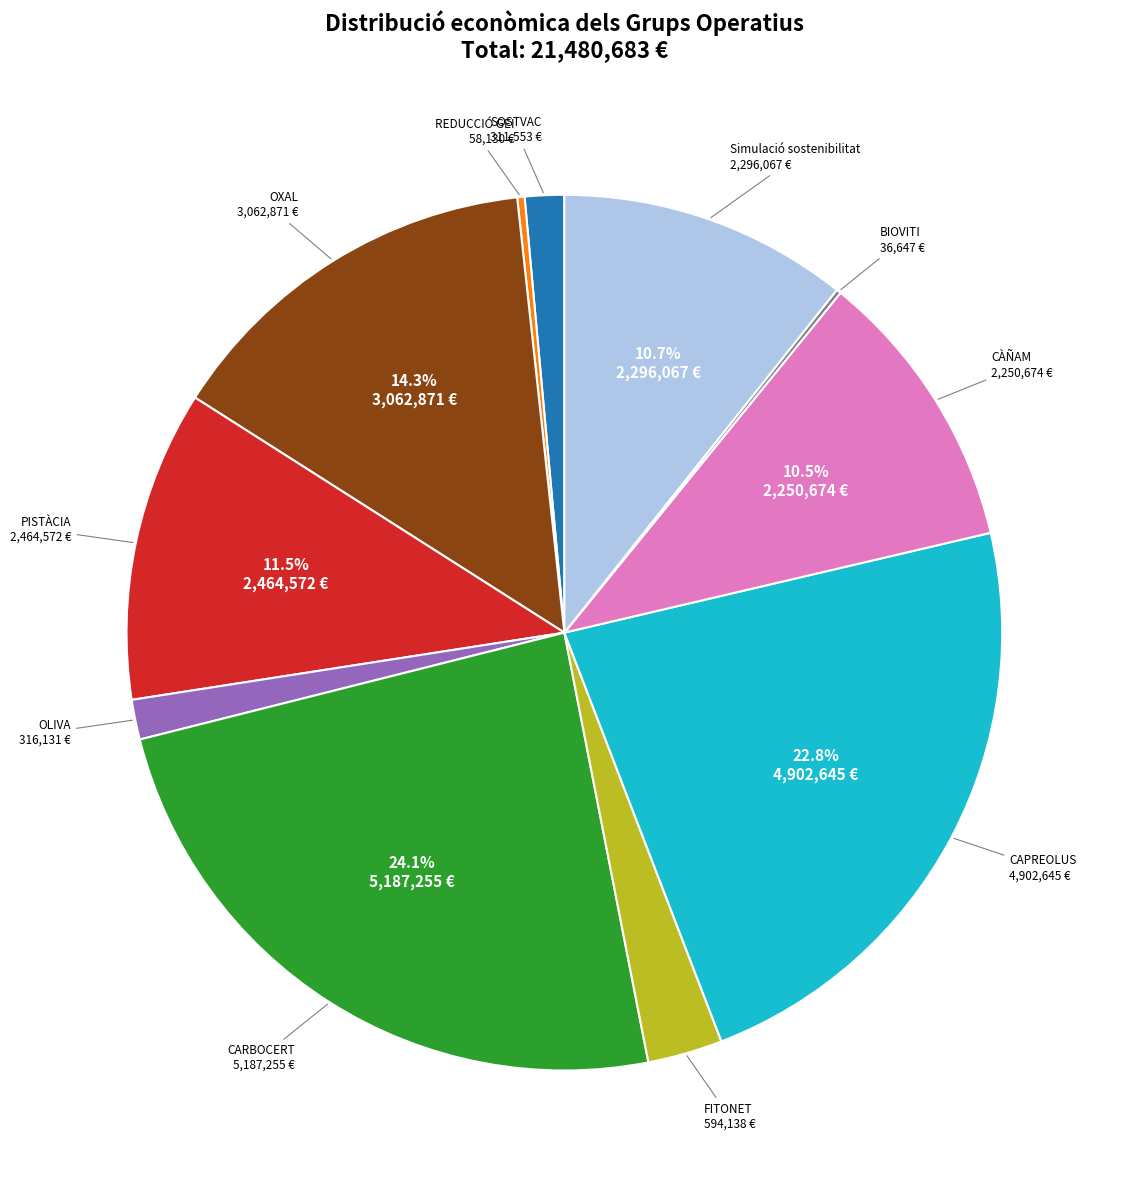

Is there any slice that represents more than half of the pie?

No